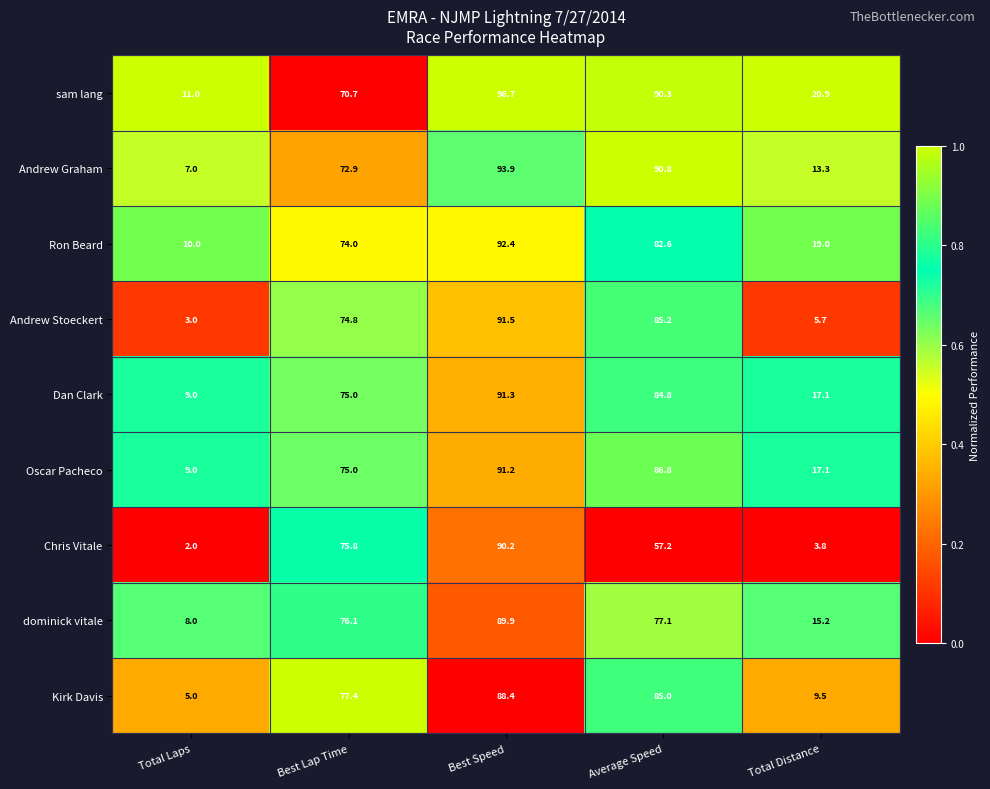

The value of sam lang at Best Lap Time is 20.4. True or false?

False